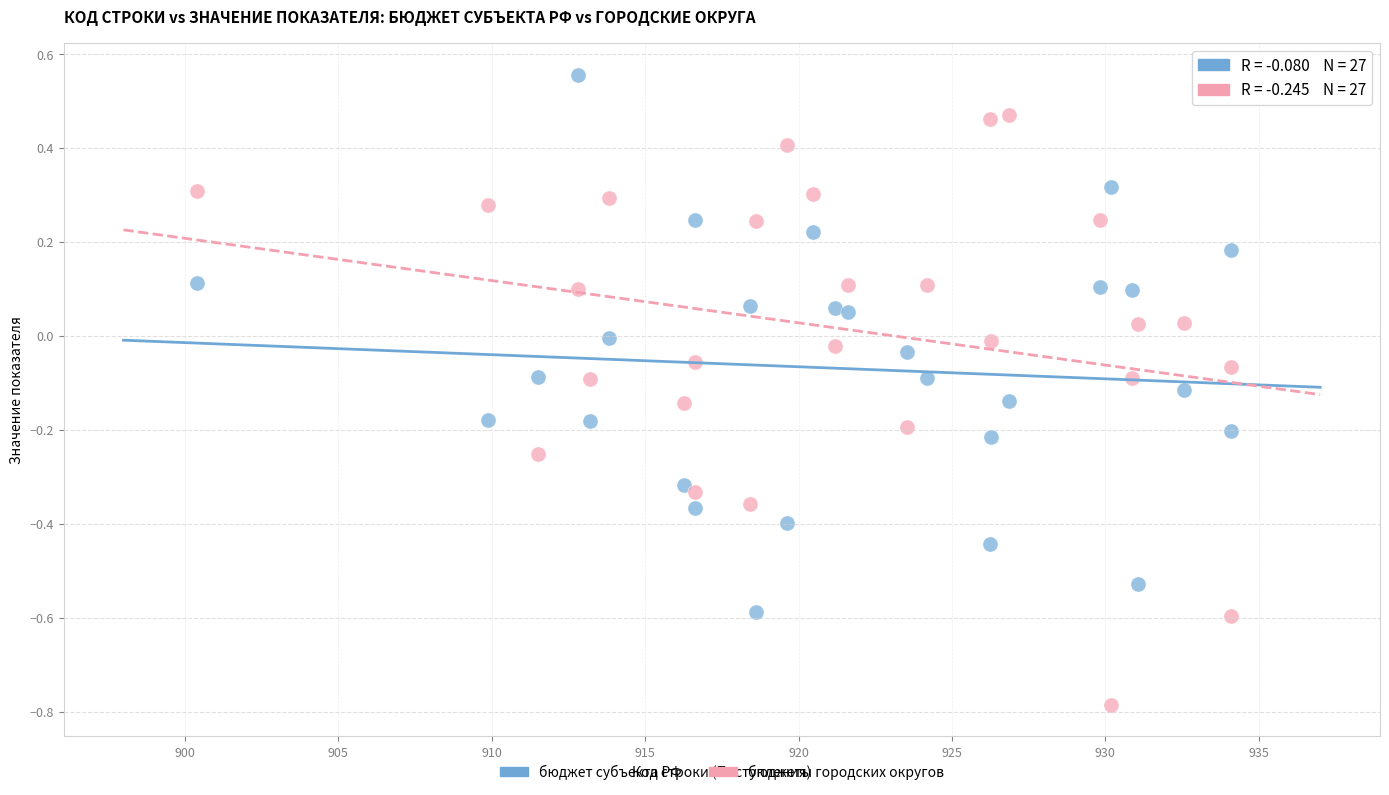

Which series reaches the minimum Y coordinate?

бюджеты городских округов